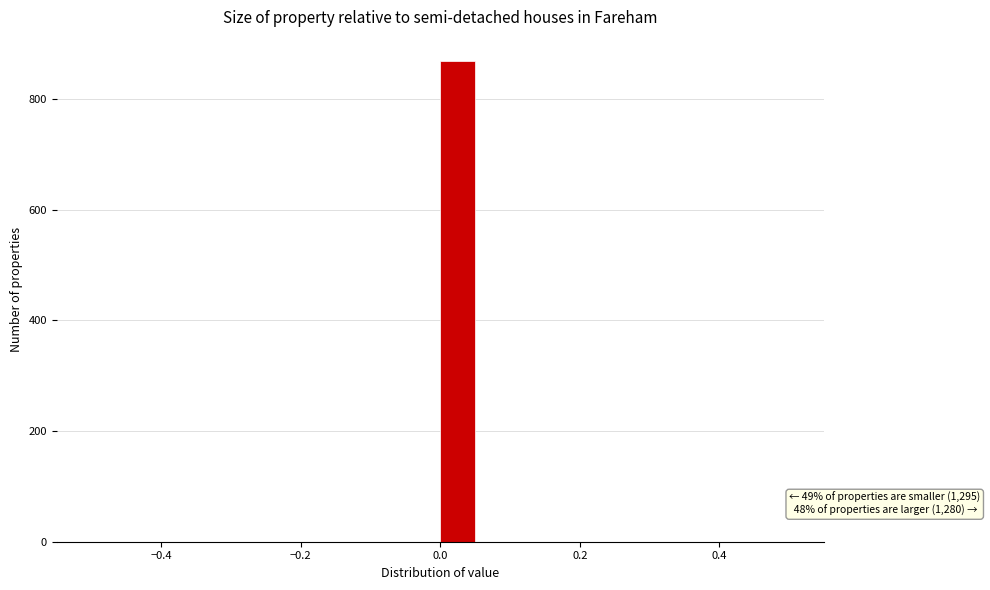

Around what value on the x-axis is the tallest bar? Give the approximate position of its centre, as read against the axis.

0.02